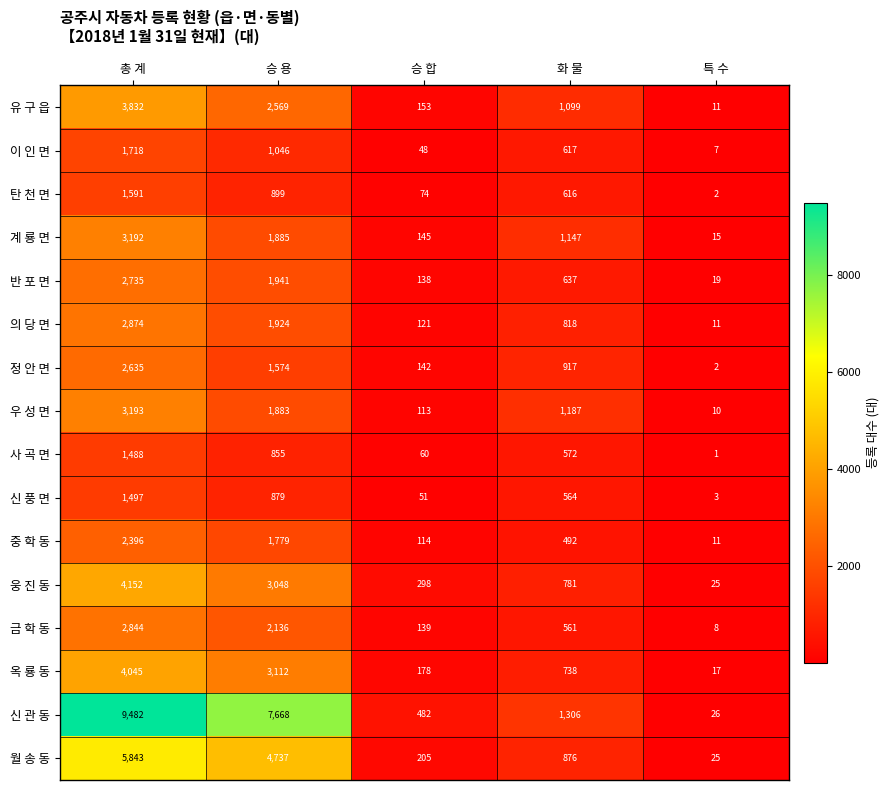

Rank the categories by 월 송 동 value from highest to lowest.

총 계, 승 용, 화 물, 승 합, 특 수